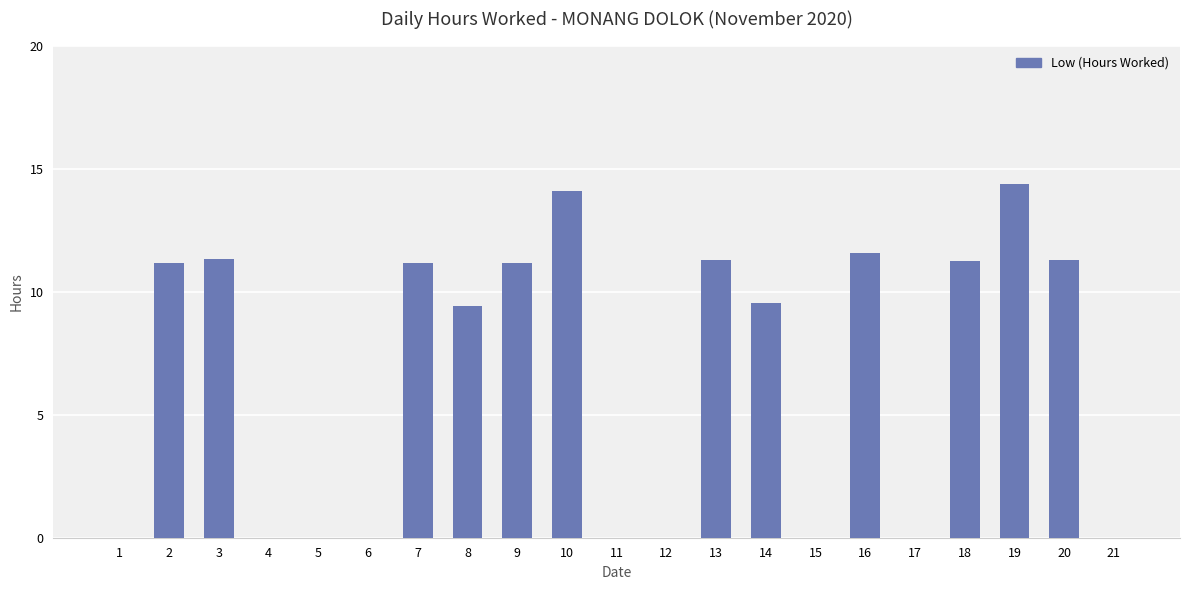

Are the bars horizontal?

No